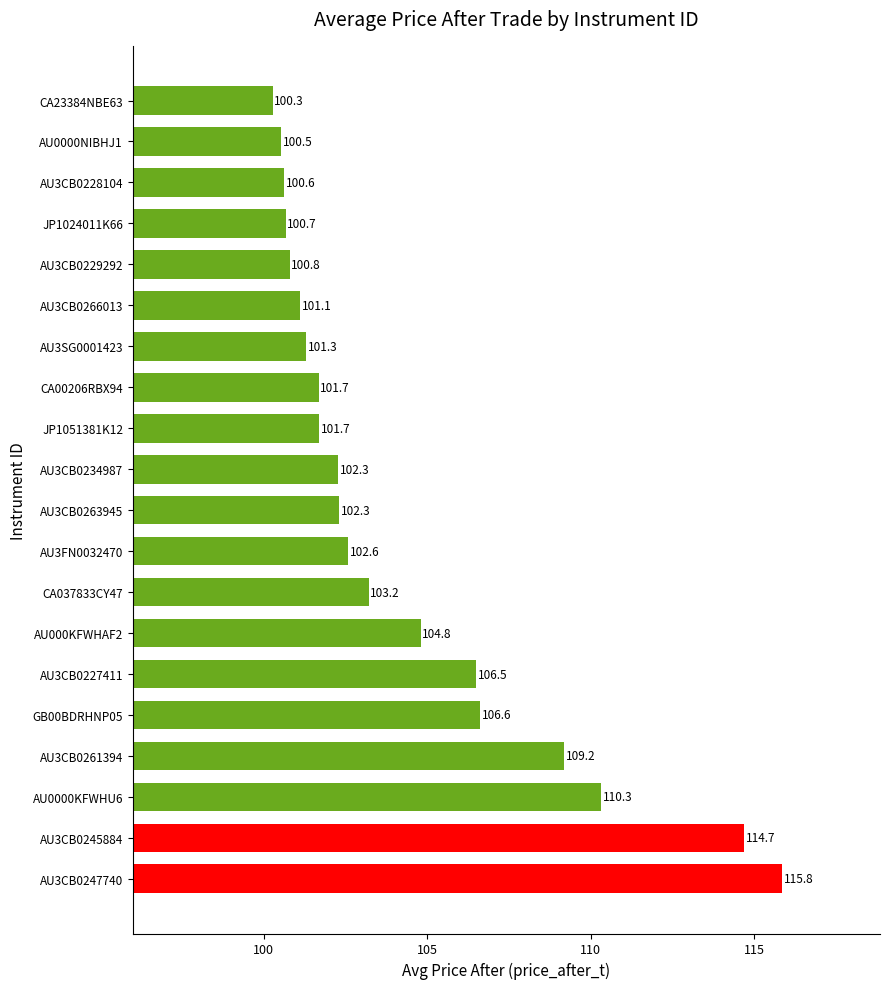

What is the change in value from AU000KFWHAF2 to AU3CB0266013?

-3.7